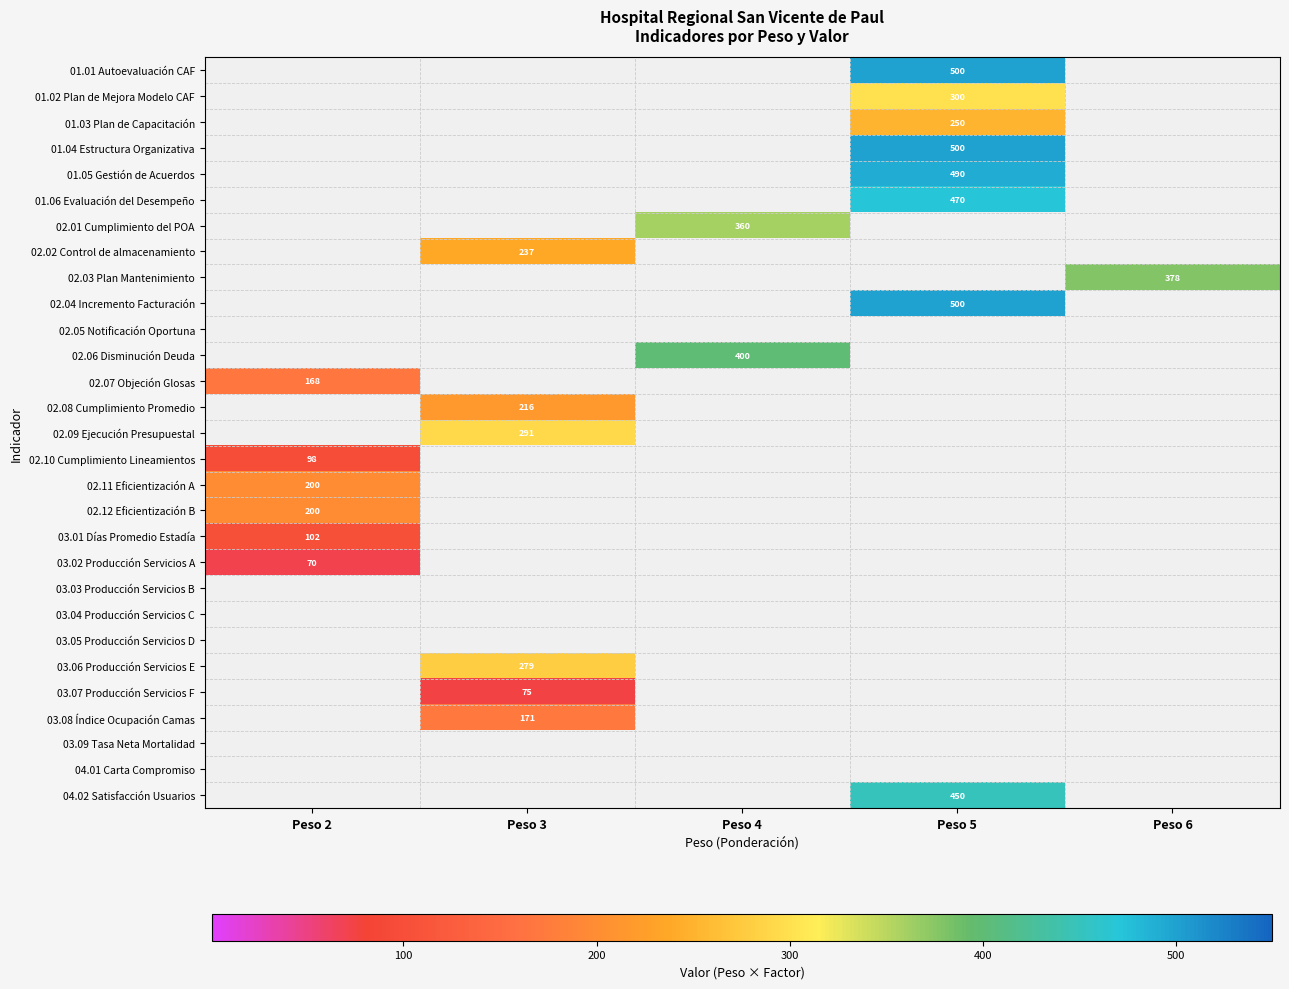

The value of 03.07 Producción Servicios F at Peso 3 is 102. True or false?

False